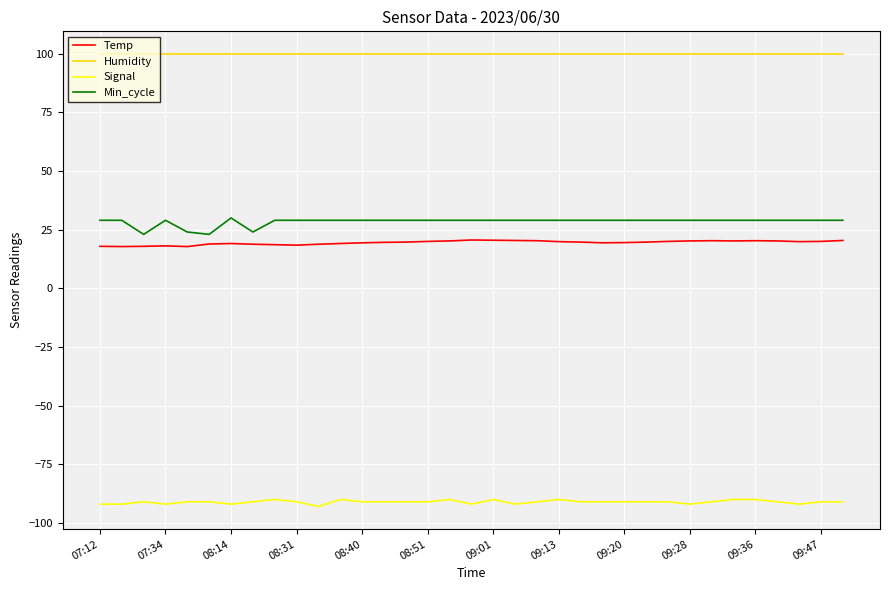

What is the highest value of the Signal series?

-90.0